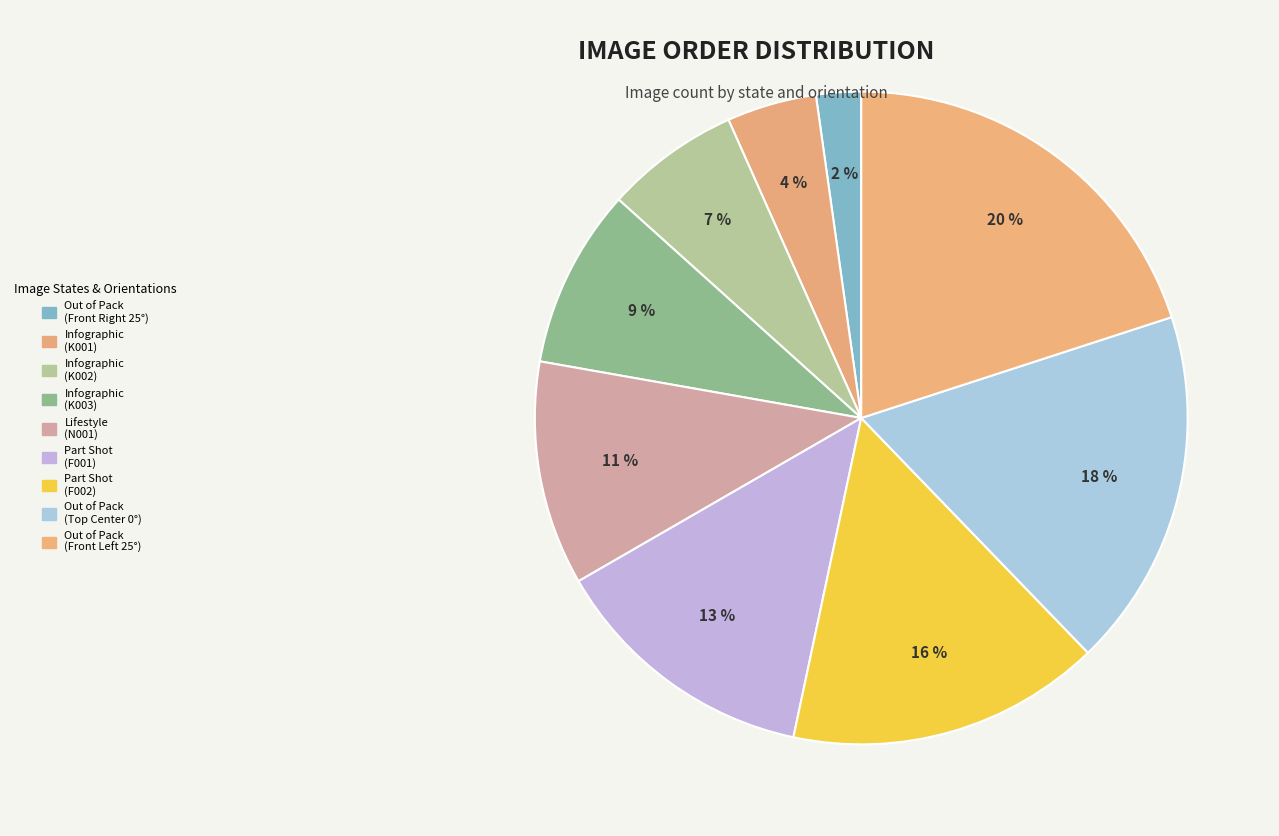

What is the smallest slice in the pie chart?

Out of Pack (Front Right 25°)